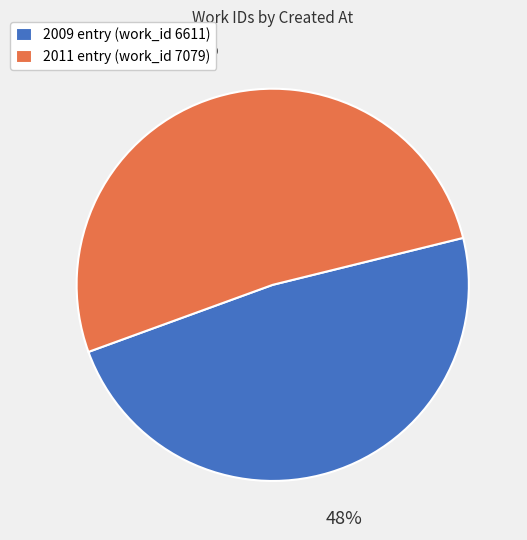

What is the majority slice?

2011 entry (work_id 7079)